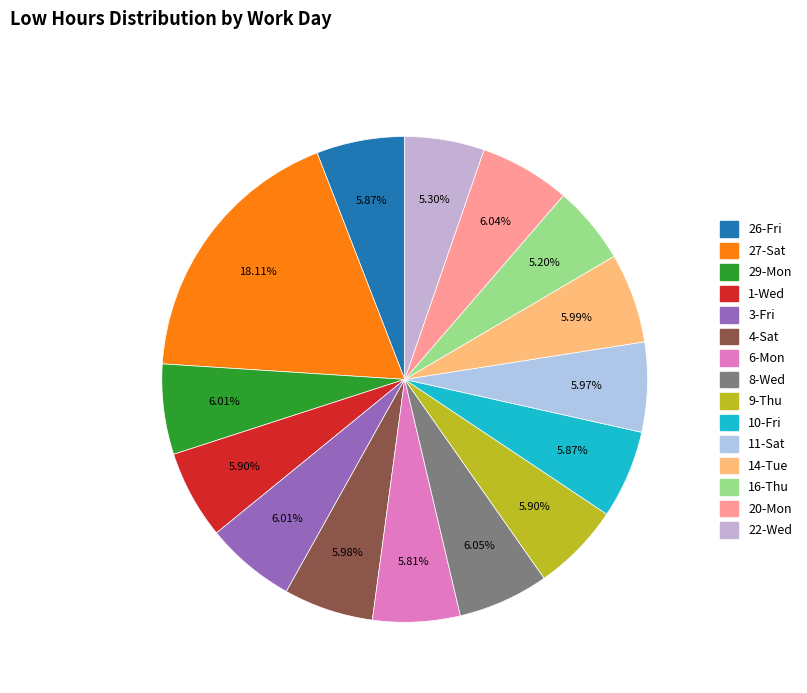

How many slices are in this pie chart?

15